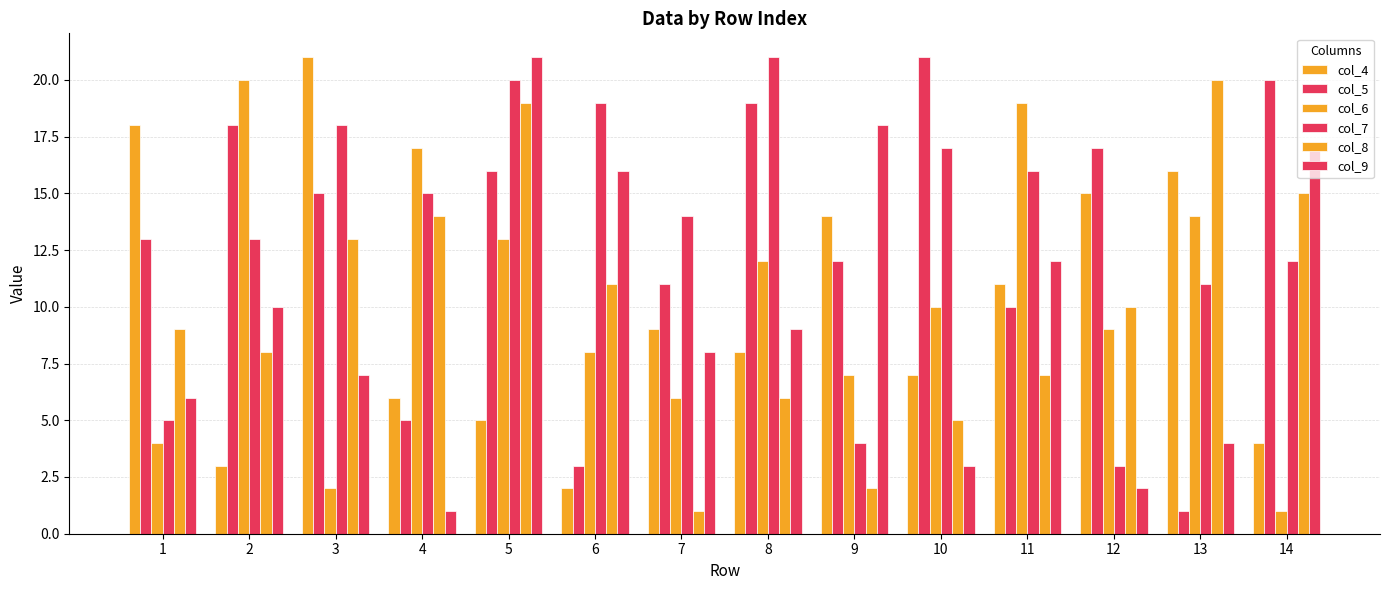

What is the difference between the second highest and second lowest values in the col_4 series?

15